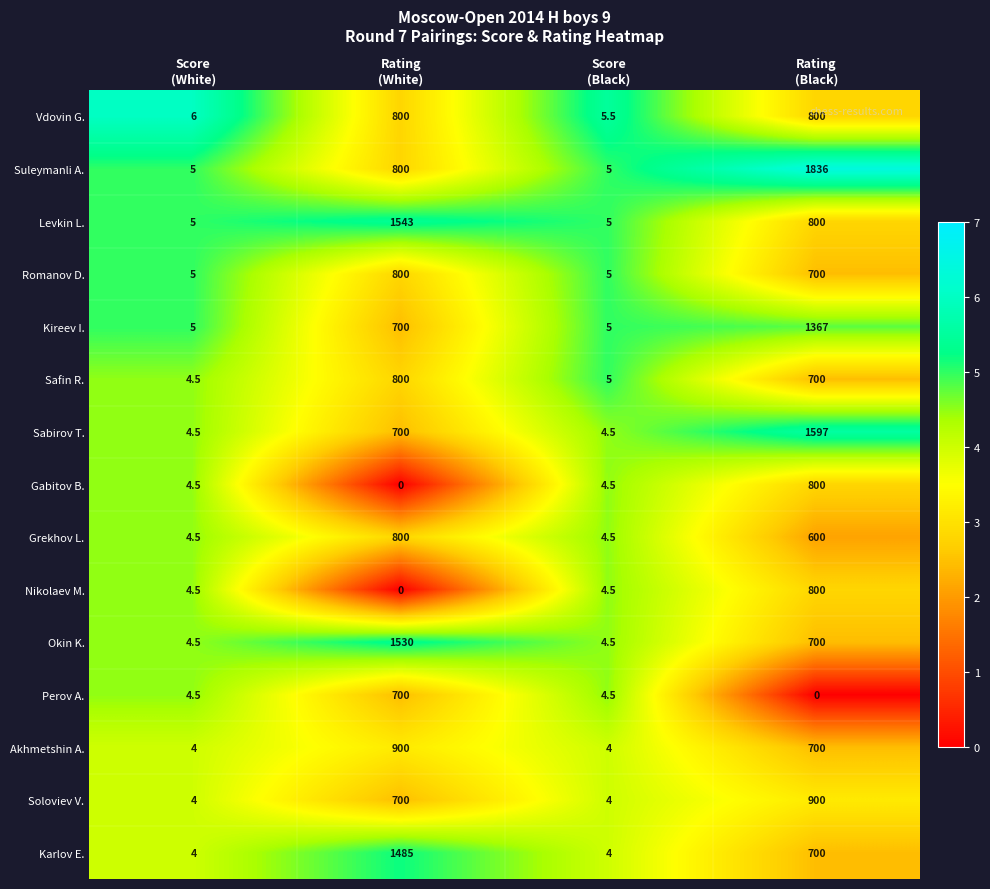

What is the difference between the second highest and minimum values in the Suleymanli A. series?

795.0